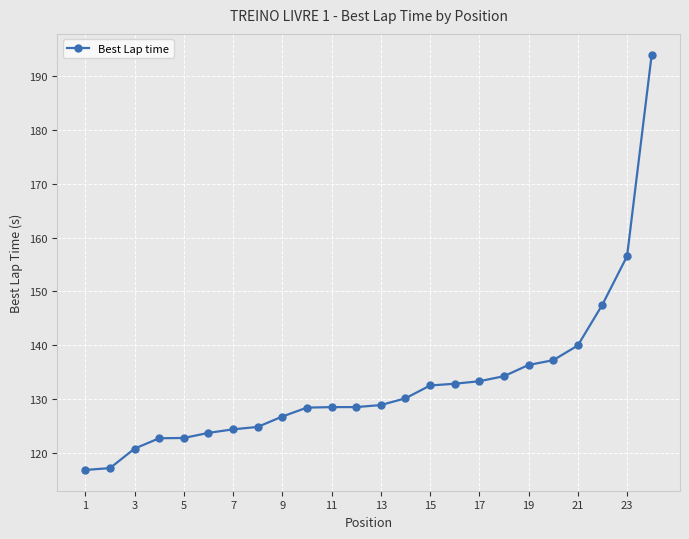

How many data points are above 128?

15